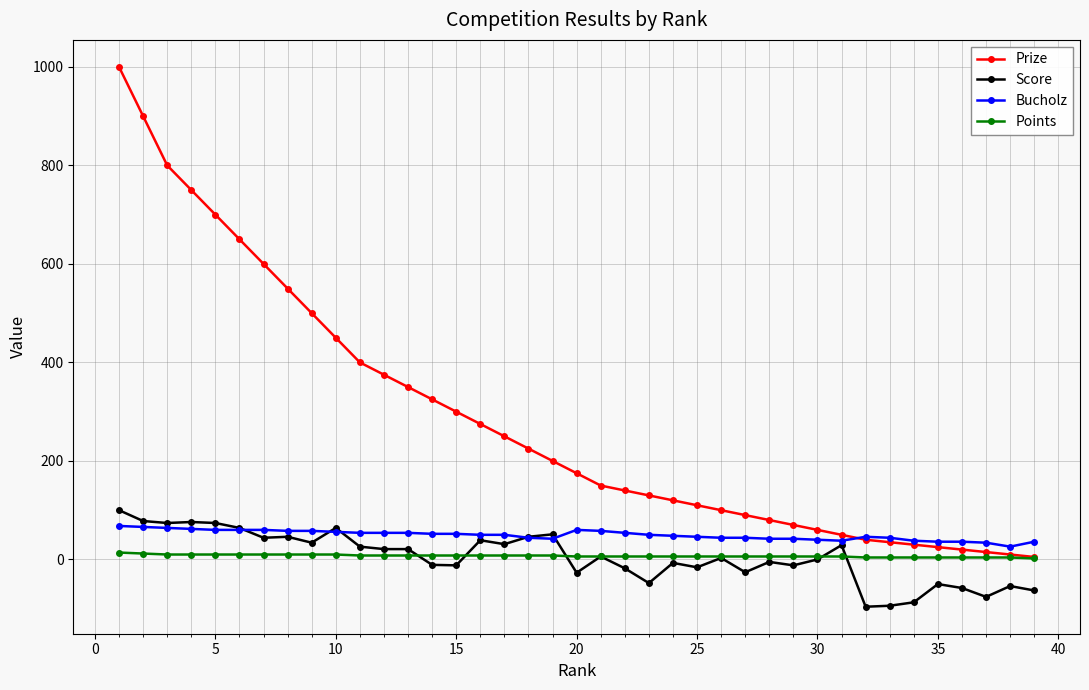

At how many categories does at least one series exceed 478?

9